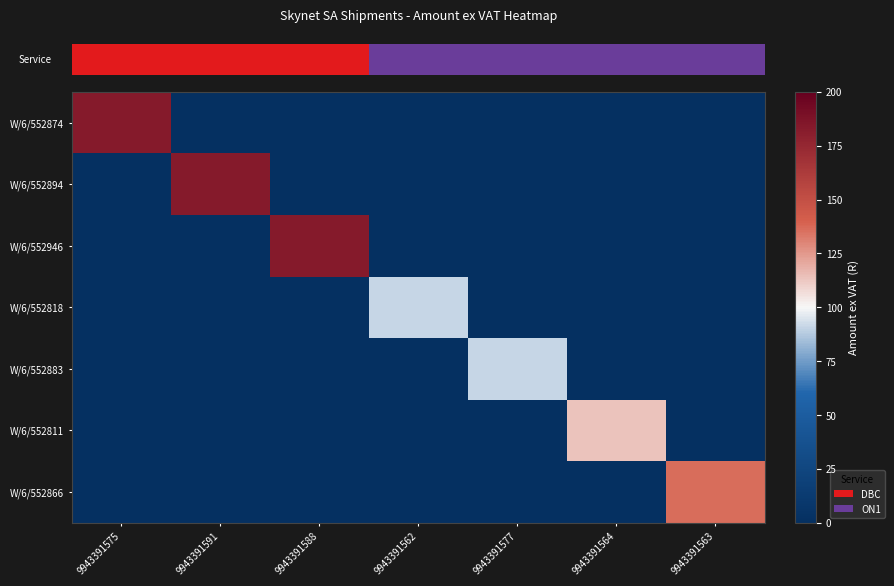

What is the spread (max minus min) of values at 9943391564?

113.5